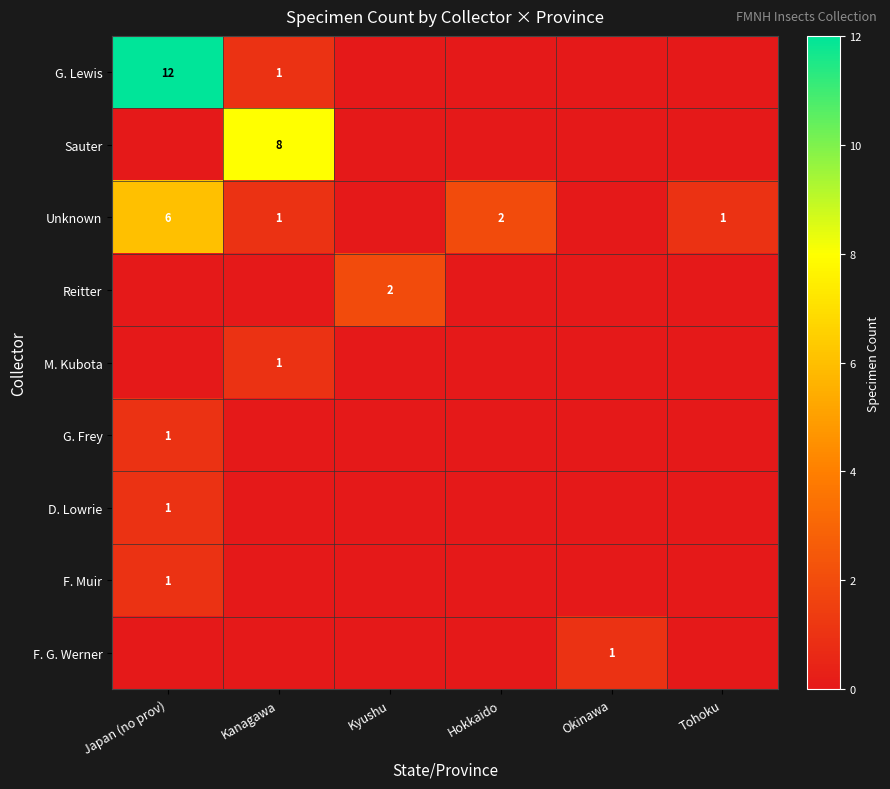

True or false: G. Lewis has a value of 1 at Kanagawa.

True